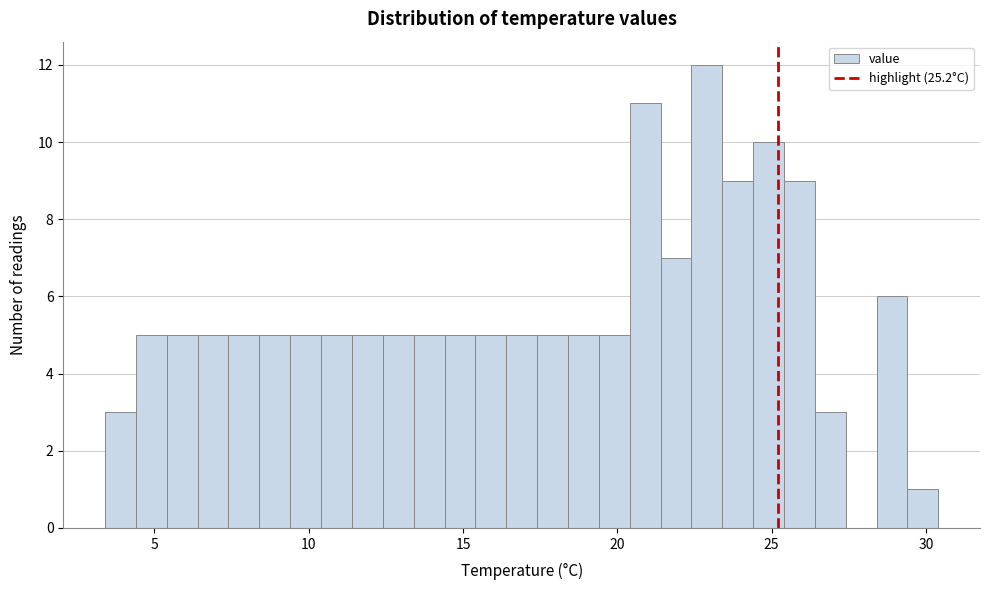

Around what value on the x-axis is the tallest bar? Give the approximate position of its centre, as read against the axis.

23.0